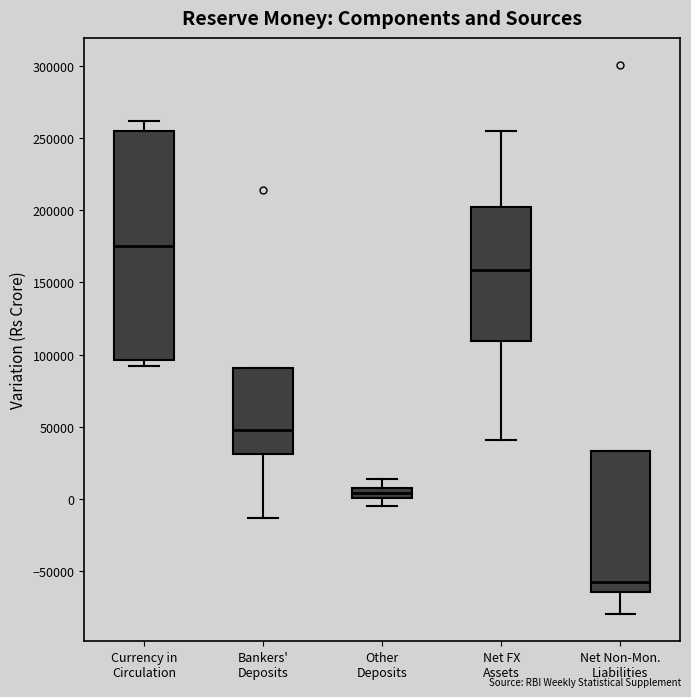

Which box's median line is the lowest?

Net Non-Mon. Liabilities